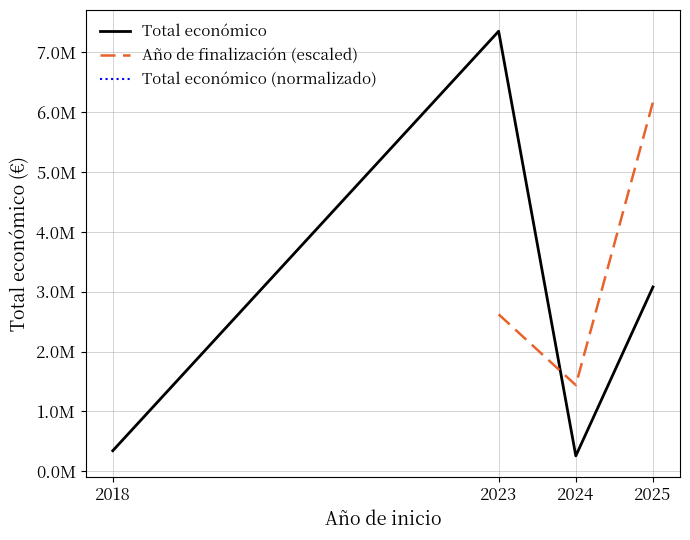

At which category does Total económico reach its first local valley?

2024